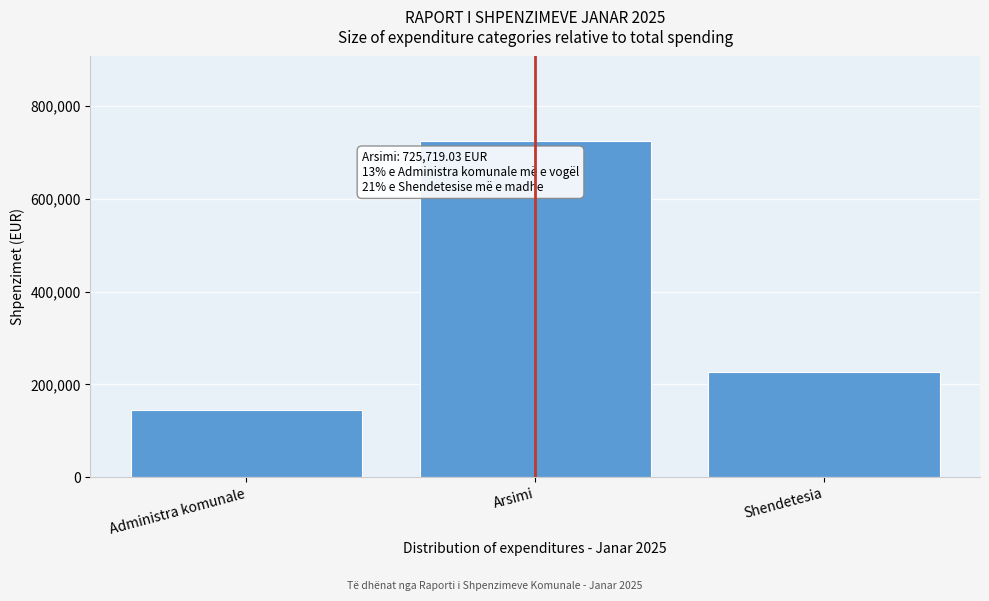

Reading right to left, list all the values displayed in this chart.

226005.2	725719.0	144632.1